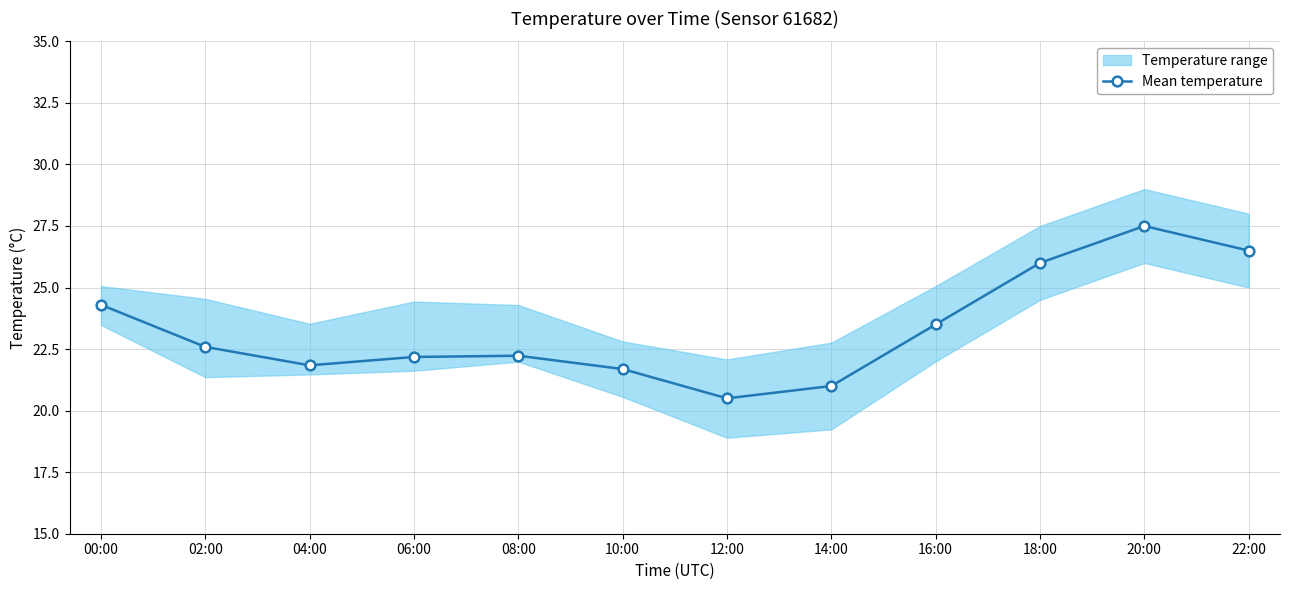

What is the difference between the maximum and second lowest values?

6.5